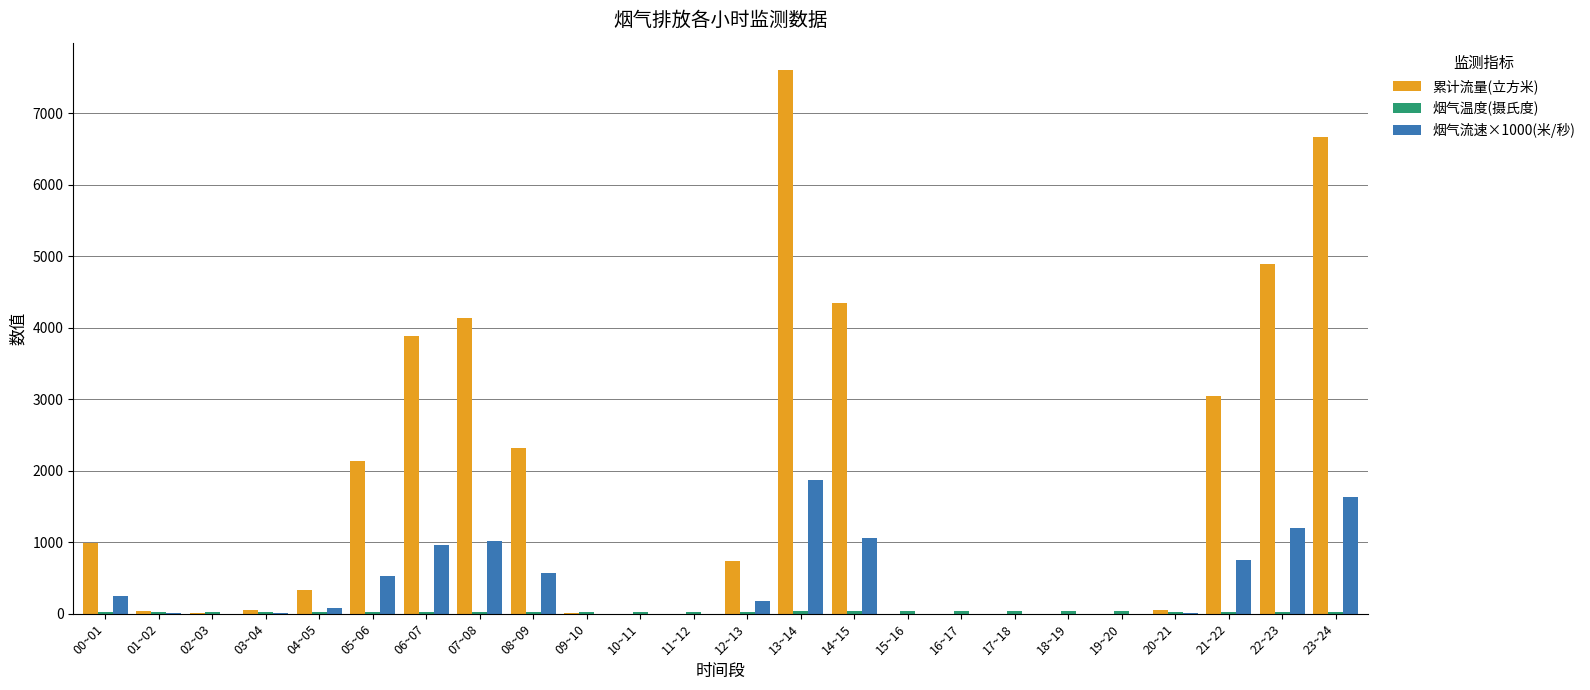

Between 08~09 and 14~15, which series saw the biggest shift?

累计流量(立方米)